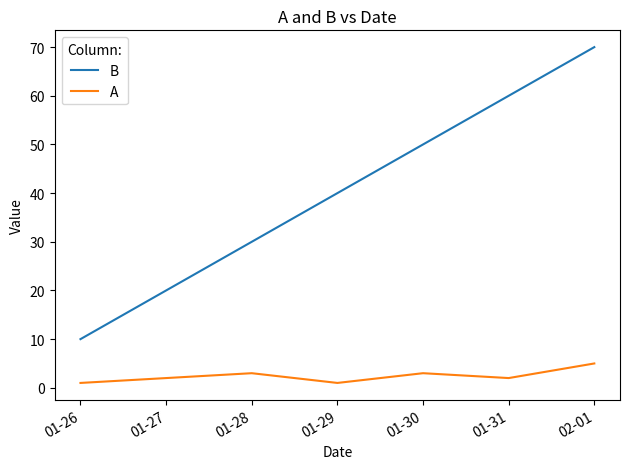

Count the B values in the range 20 to 60.

5